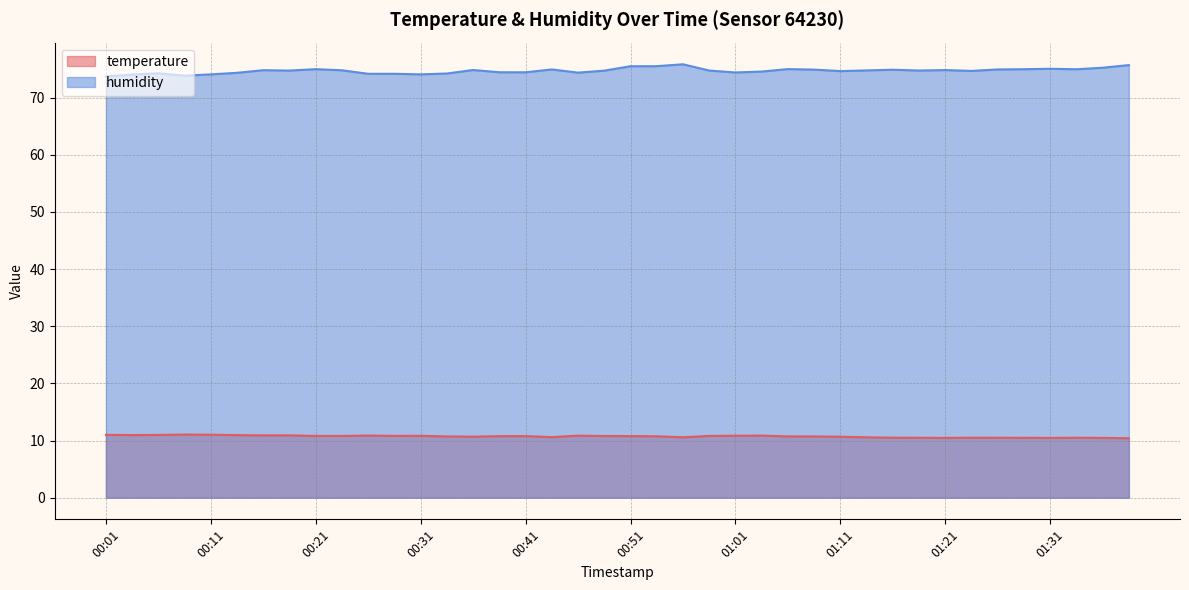

What are all the series names shown in the legend?

temperature, humidity